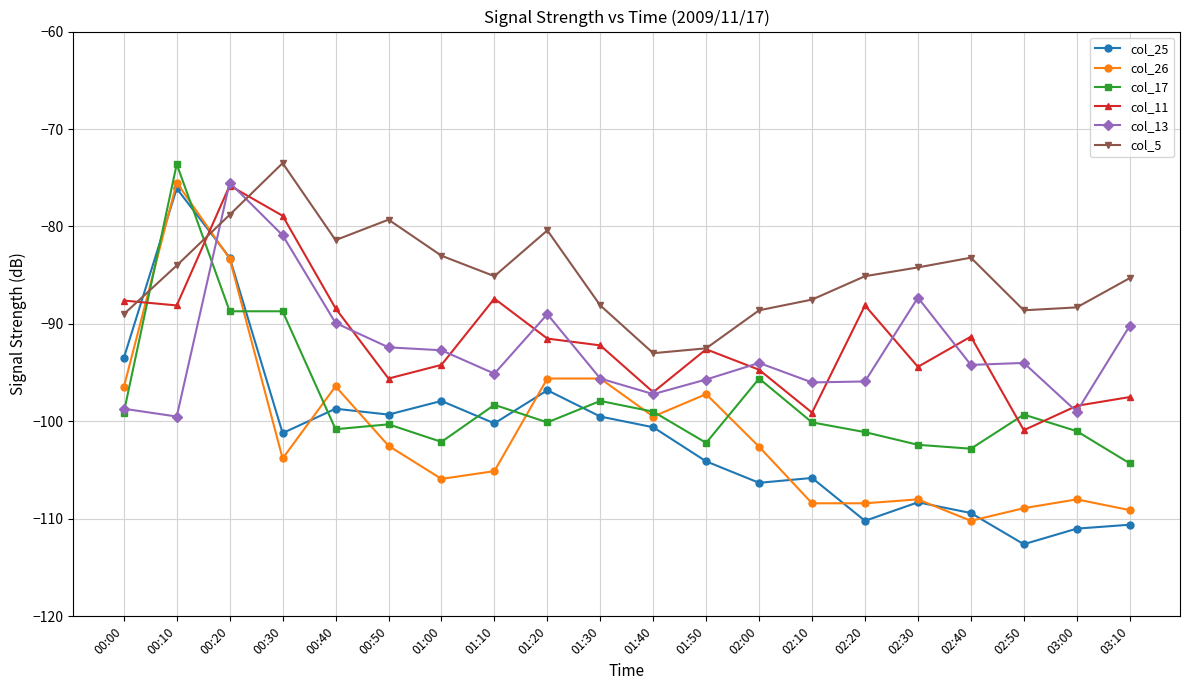

What is the smallest value displayed?

-112.6